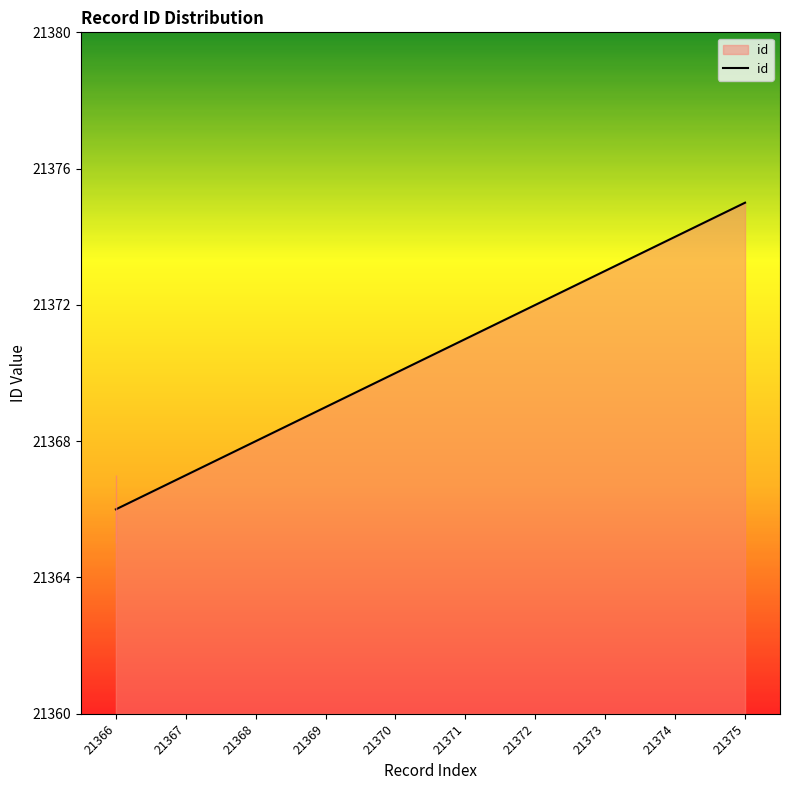

True or false: there are more than 0 points higher than both neighbors.

False